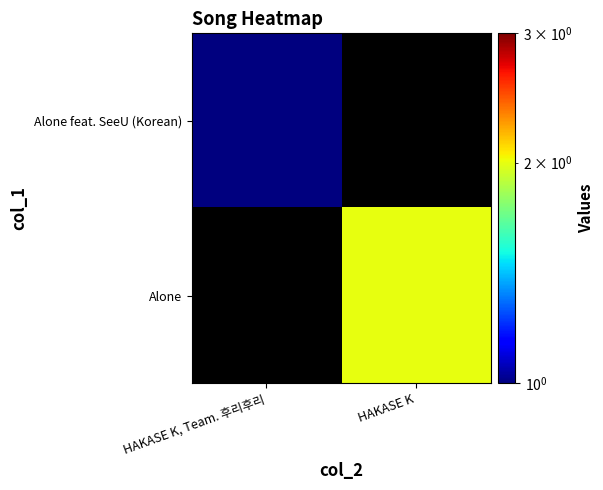

At HAKASE K, Team. 후리후리, list the series in order from smallest to largest.

Alone, Alone feat. SeeU (Korean)